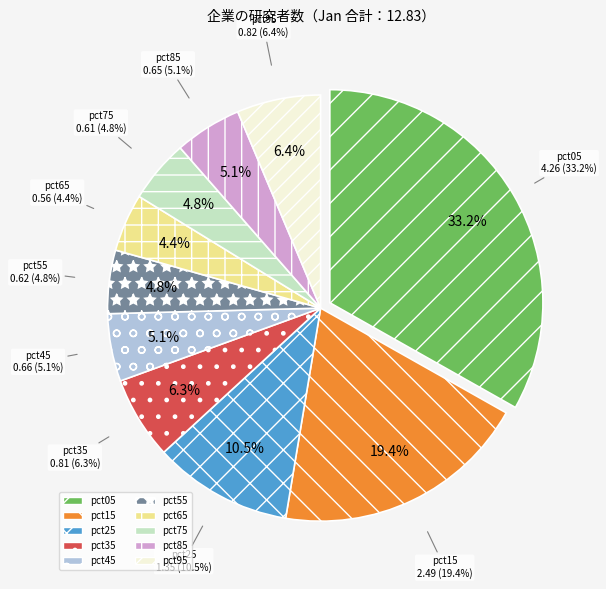

True or false: pct05 accounts for 33% of the total.

True